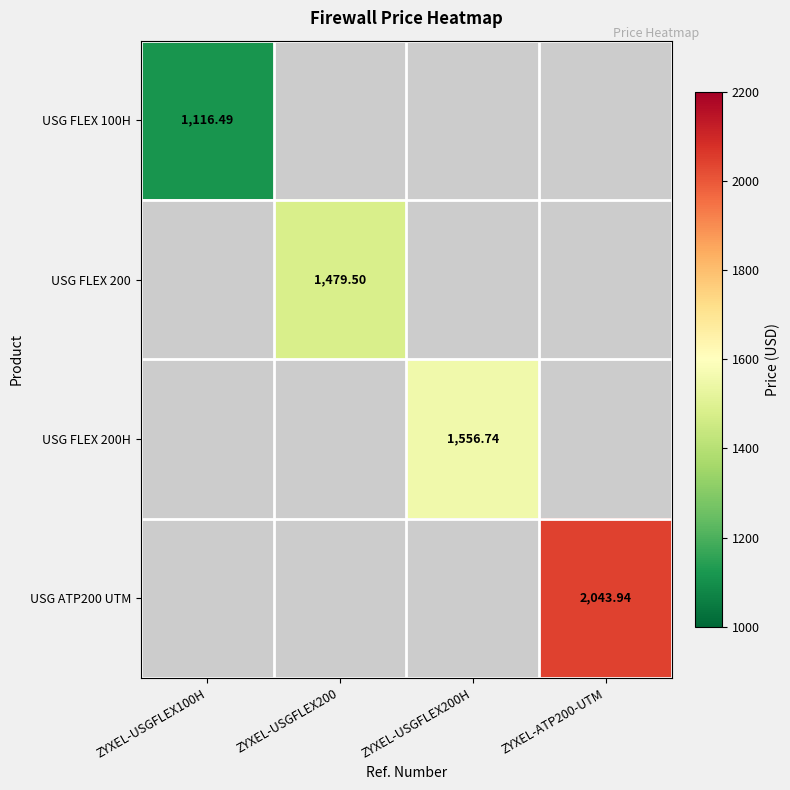

How many positive values does the USG FLEX 200 series have?

1